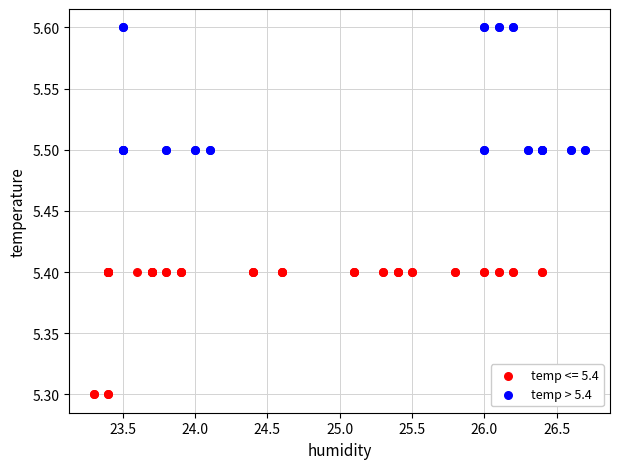

Which series reaches the maximum Y coordinate?

temp > 5.4